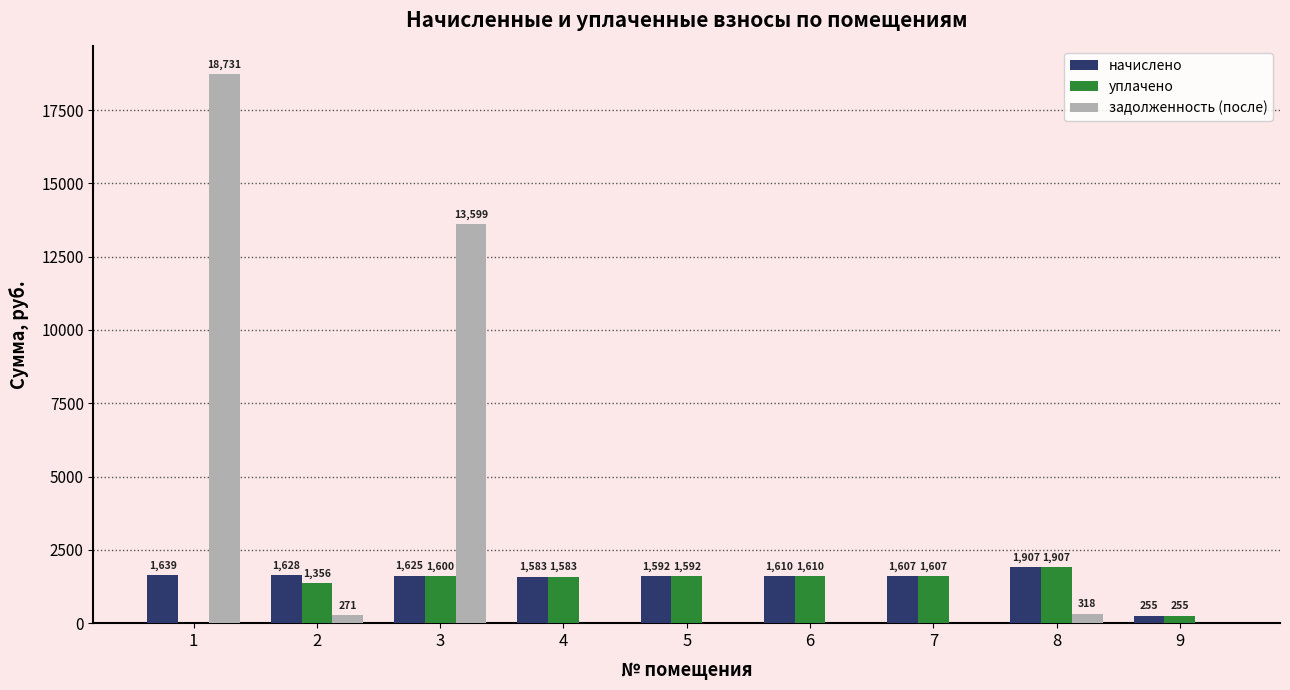

Is the value of уплачено at 2 greater than the value of задолженность (после) at 3?

No